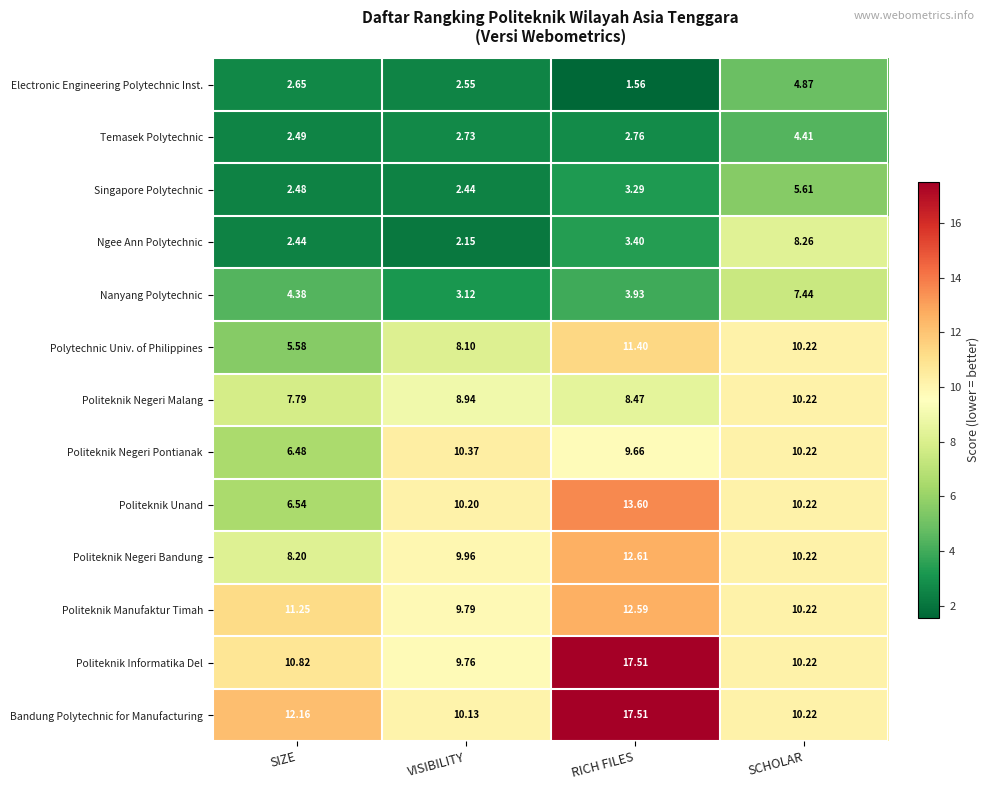

Which series has the widest spread of values?

Politeknik Informatika Del